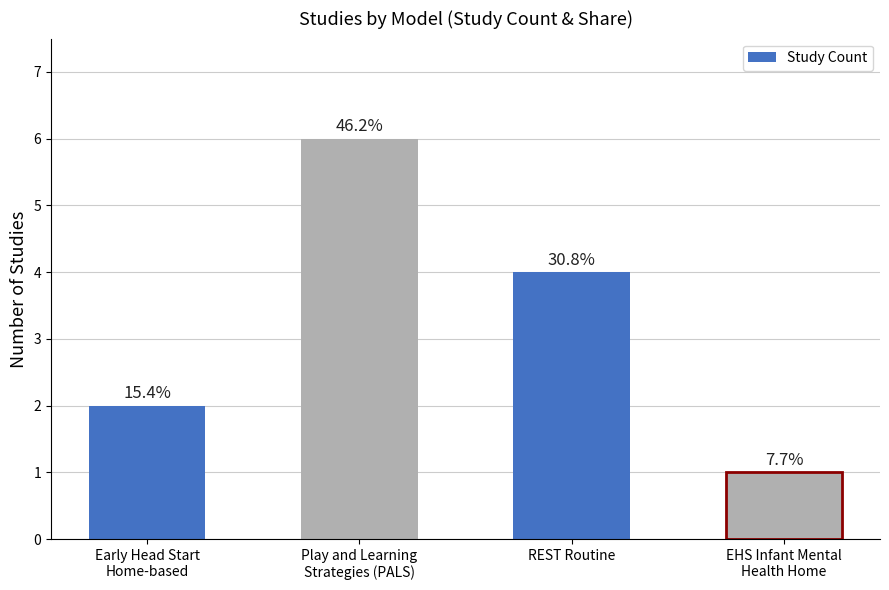

Where is the data nearest to the value 3?

Early Head Start
Home-based